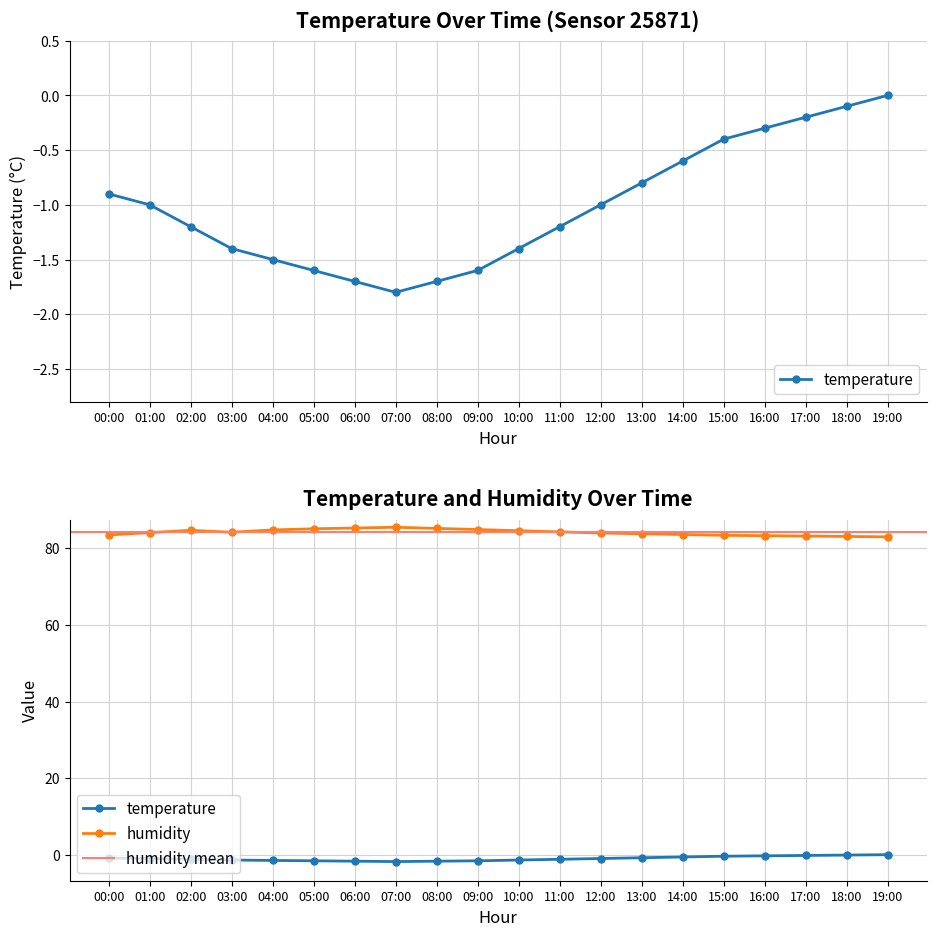

How many lines are shown in the chart?

2